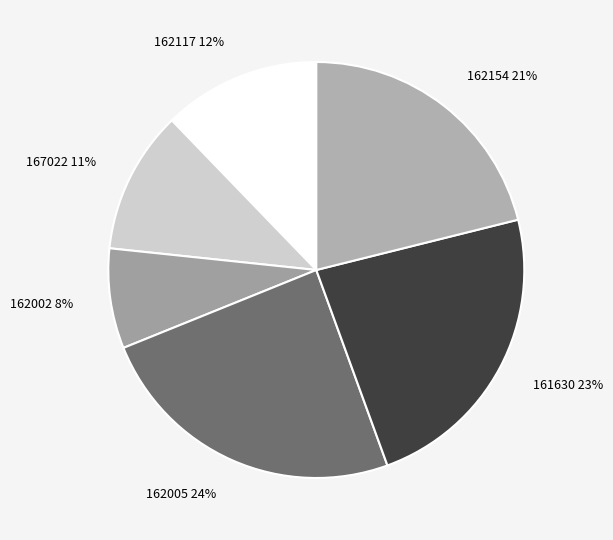

How many slices are in this pie chart?

6